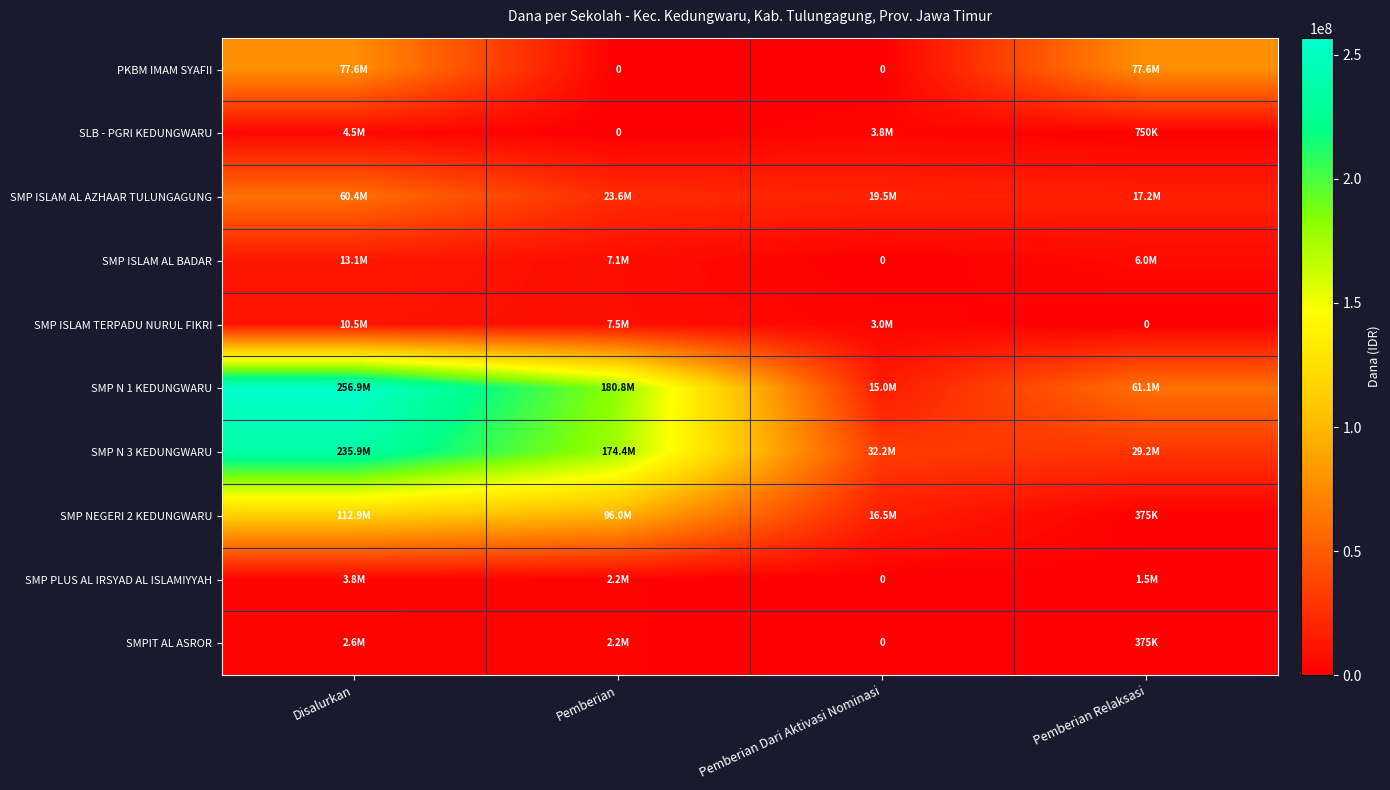

Which series has the largest total across all categories?

SMP N 1 KEDUNGWARU